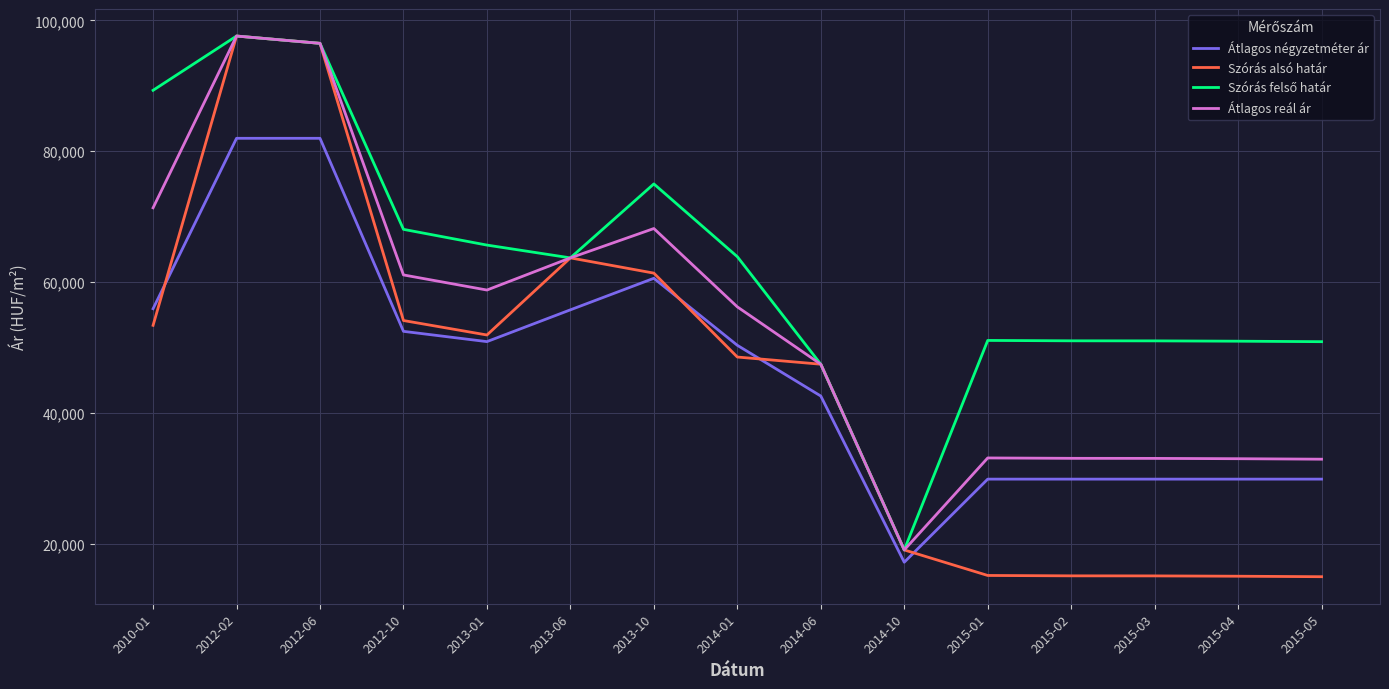

What position from the right is 2013-10?

9